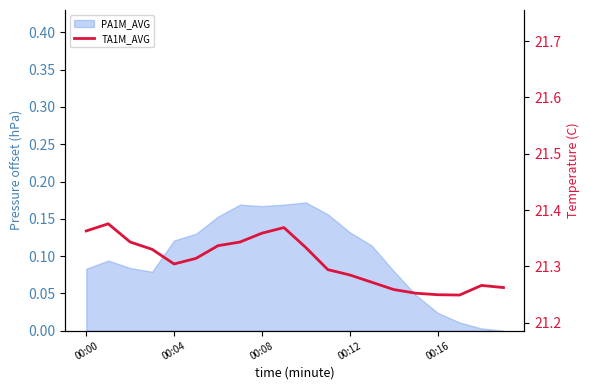

Reading right to left, what are all the values shown in this chart?

21.3	21.3	21.2	21.2	21.3	21.3	21.3	21.3	21.3	21.3	21.4	21.4	21.3	21.3	21.3	21.3	21.3	21.3	21.4	21.4